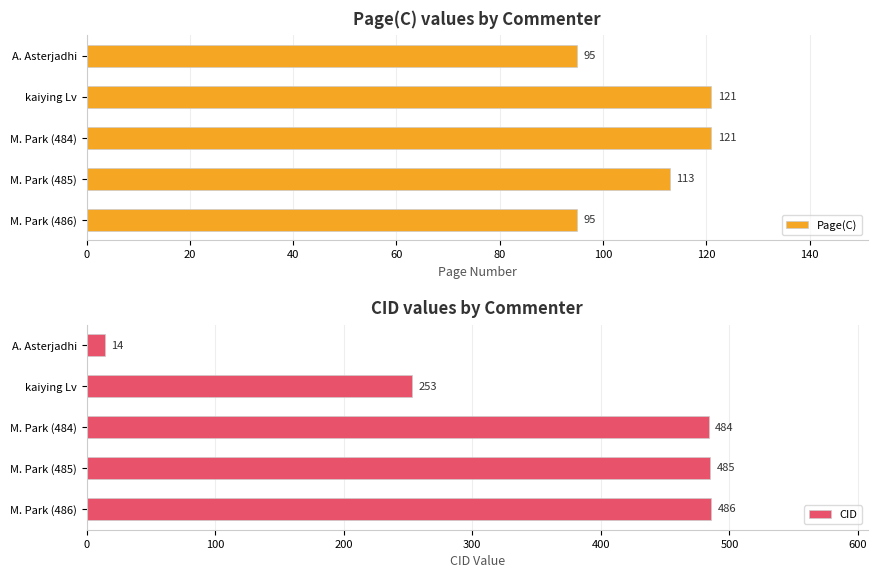

Which series has the largest total across all categories?

CID